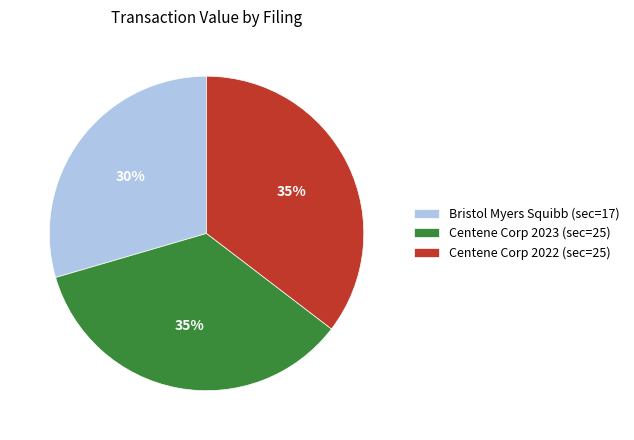

To the nearest percent, what is the combined percentage of Bristol Myers Squibb (sec=17) and Centene Corp 2023 (sec=25)?

65%